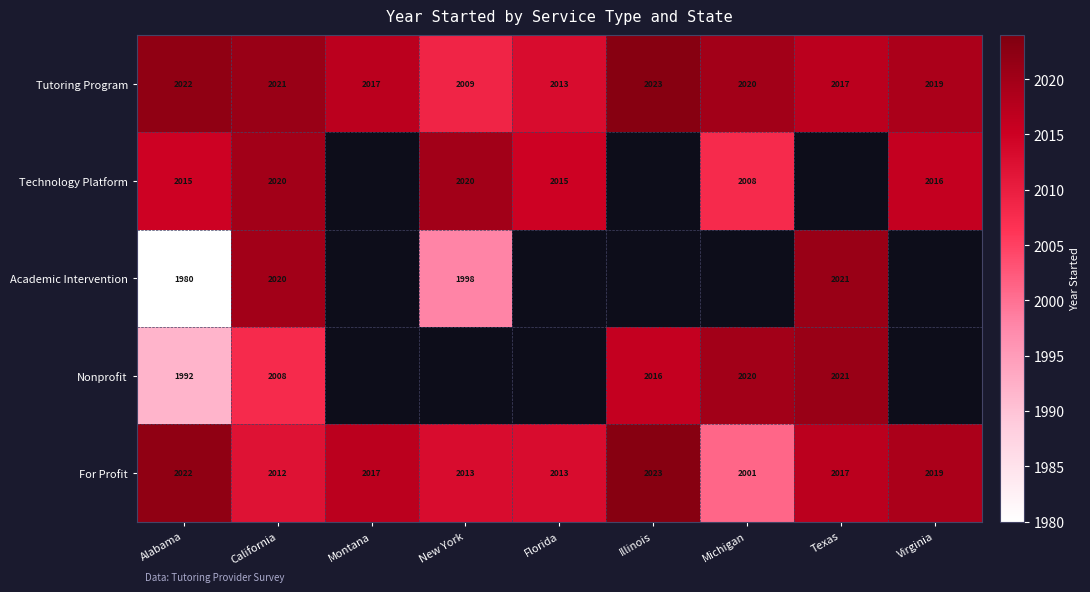

What is the difference between the second highest and second lowest values in the For Profit series?

10